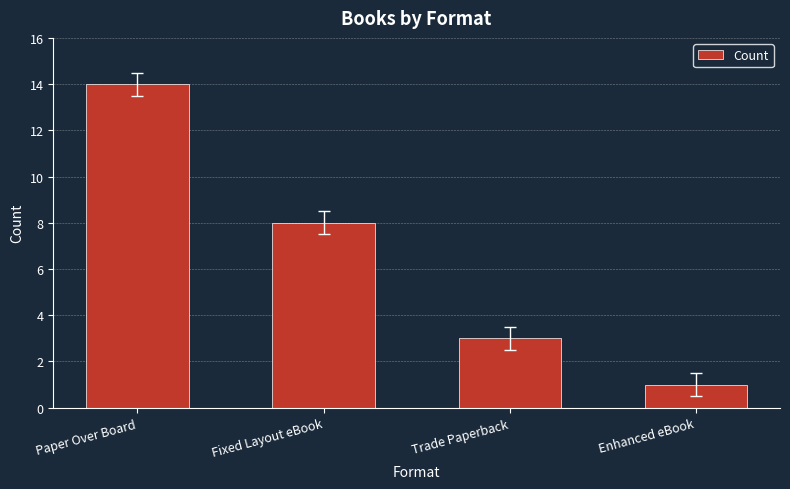

What is the label of the 2nd bar from the left?

Fixed Layout eBook